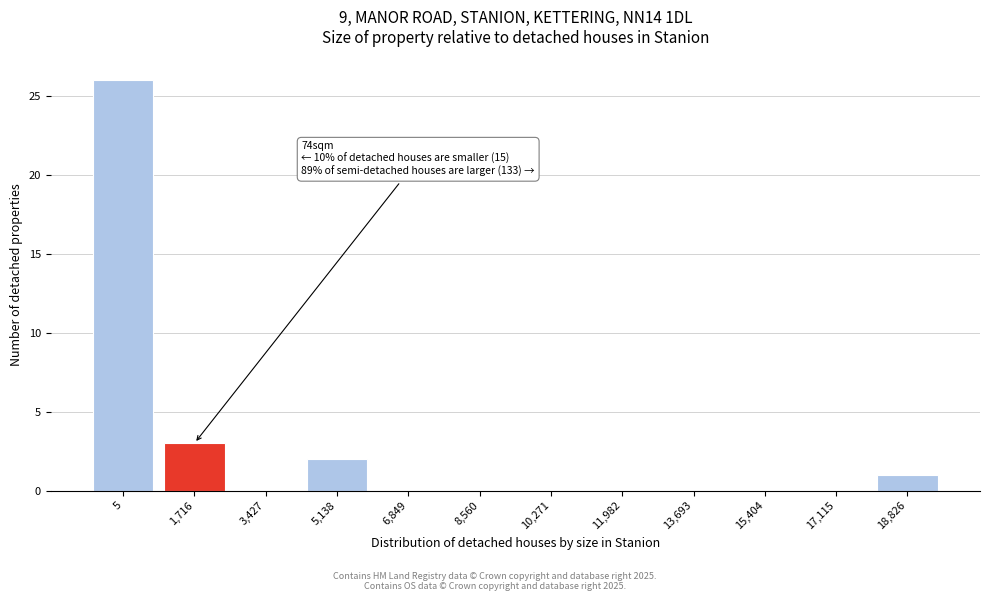

Reading right to left, transcribe all the data shown in this chart.

18,826=1	17,115=0	15,404=0	13,693=0	11,982=0	10,271=0	8,560=0	6,849=0	5,138=2	3,427=0	1,716=3	5=26